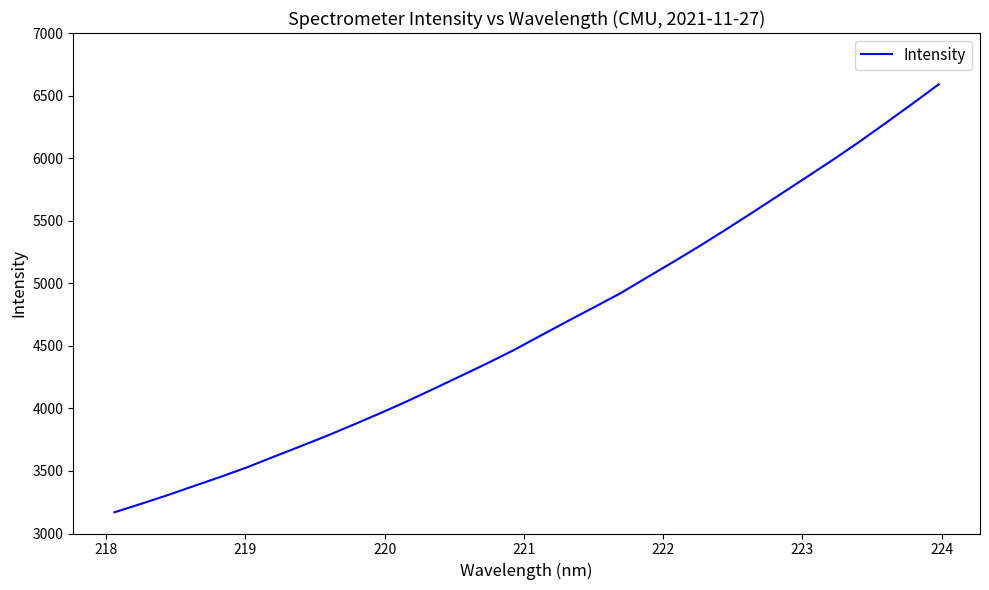

What is the smallest value displayed?

3169.5